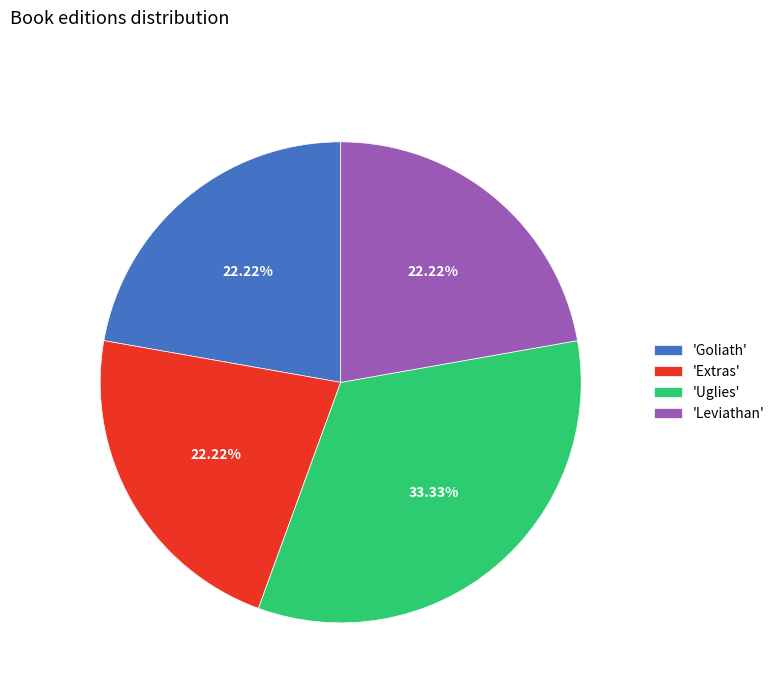

Is the sum of 'Extras' and 'Uglies' greater than half?

Yes